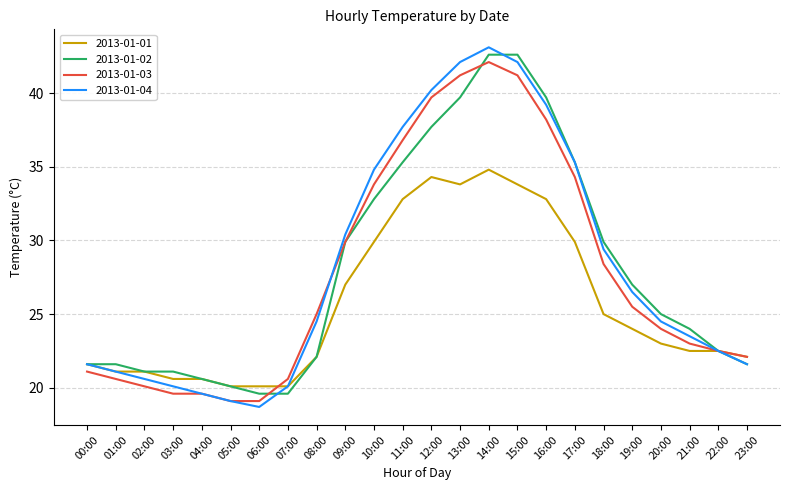

How many distinct data groups are displayed?

4